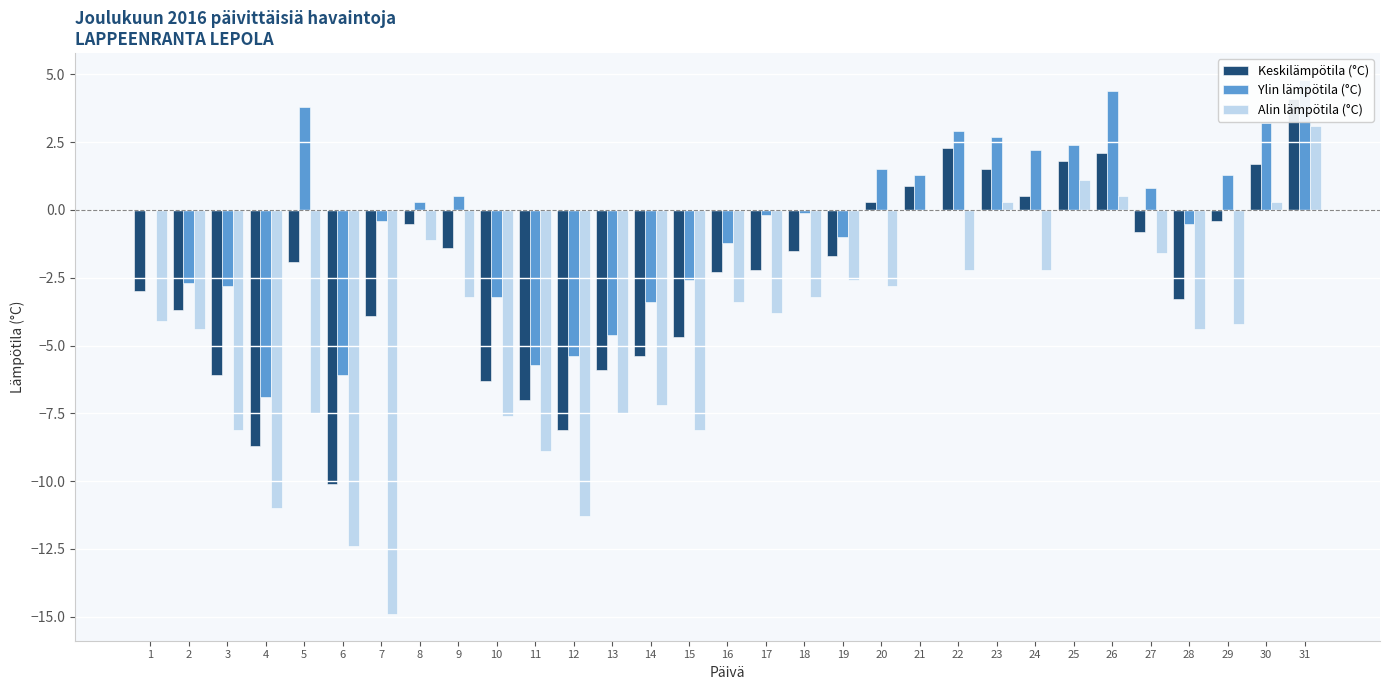

Reading right to left, extract all data points from this chart.

Keskilämpötila (°C): 4.1	1.7	-0.4	-3.3	-0.8	2.1	1.8	0.5	1.5	2.3	0.9	0.3	-1.7	-1.5	-2.2	-2.3	-4.7	-5.4	-5.9	-8.1	-7.0	-6.3	-1.4	-0.5	-3.9	-10.1	-1.9	-8.7	-6.1	-3.7	-3.0
Ylin lämpötila (°C): 4.8	3.2	1.3	-0.5	0.8	4.4	2.4	2.2	2.7	2.9	1.3	1.5	-1.0	-0.1	-0.2	-1.2	-2.6	-3.4	-4.6	-5.4	-5.7	-3.2	0.5	0.3	-0.4	-6.1	3.8	-6.9	-2.8	-2.7	0.0
Alin lämpötila (°C): 3.1	0.3	-4.2	-4.4	-1.6	0.5	1.1	-2.2	0.3	-2.2	0.0	-2.8	-2.6	-3.2	-3.8	-3.4	-8.1	-7.2	-7.5	-11.3	-8.9	-7.6	-3.2	-1.1	-14.9	-12.4	-7.5	-11.0	-8.1	-4.4	-4.1